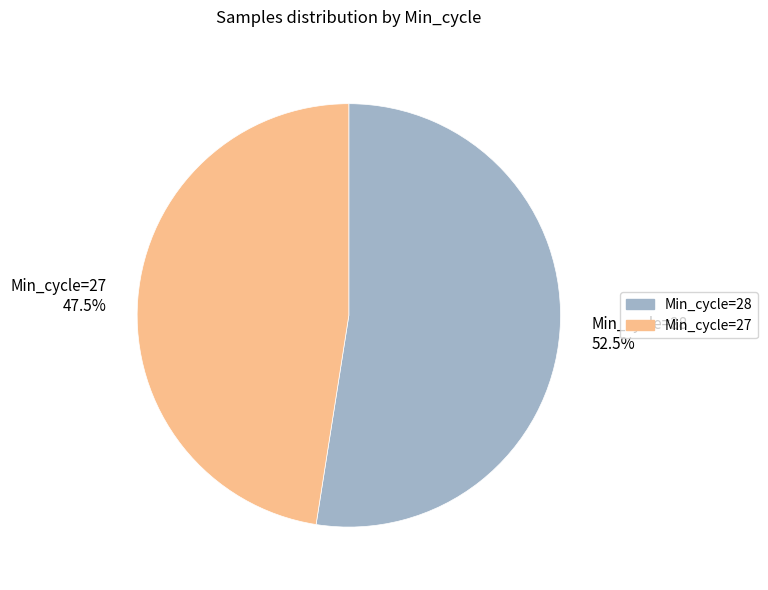

How many segments does this pie chart have?

2